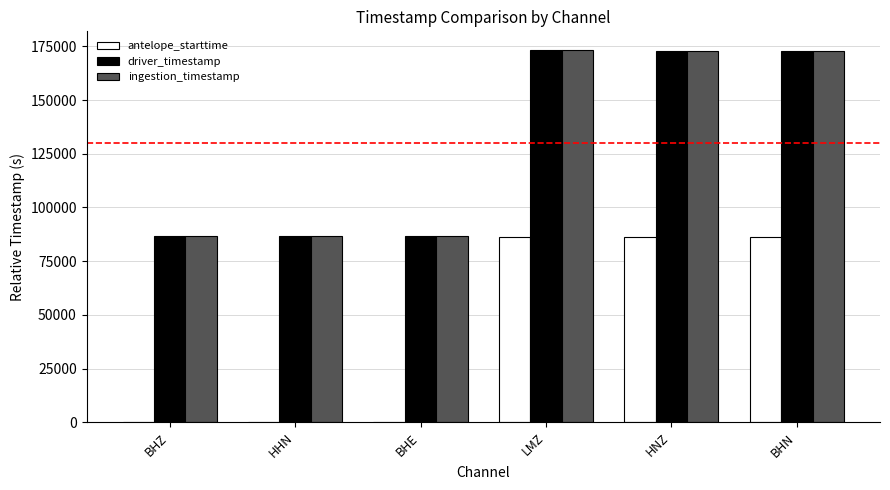

True or false: ingestion_timestamp has a value of 86611.3 at HHN.

True